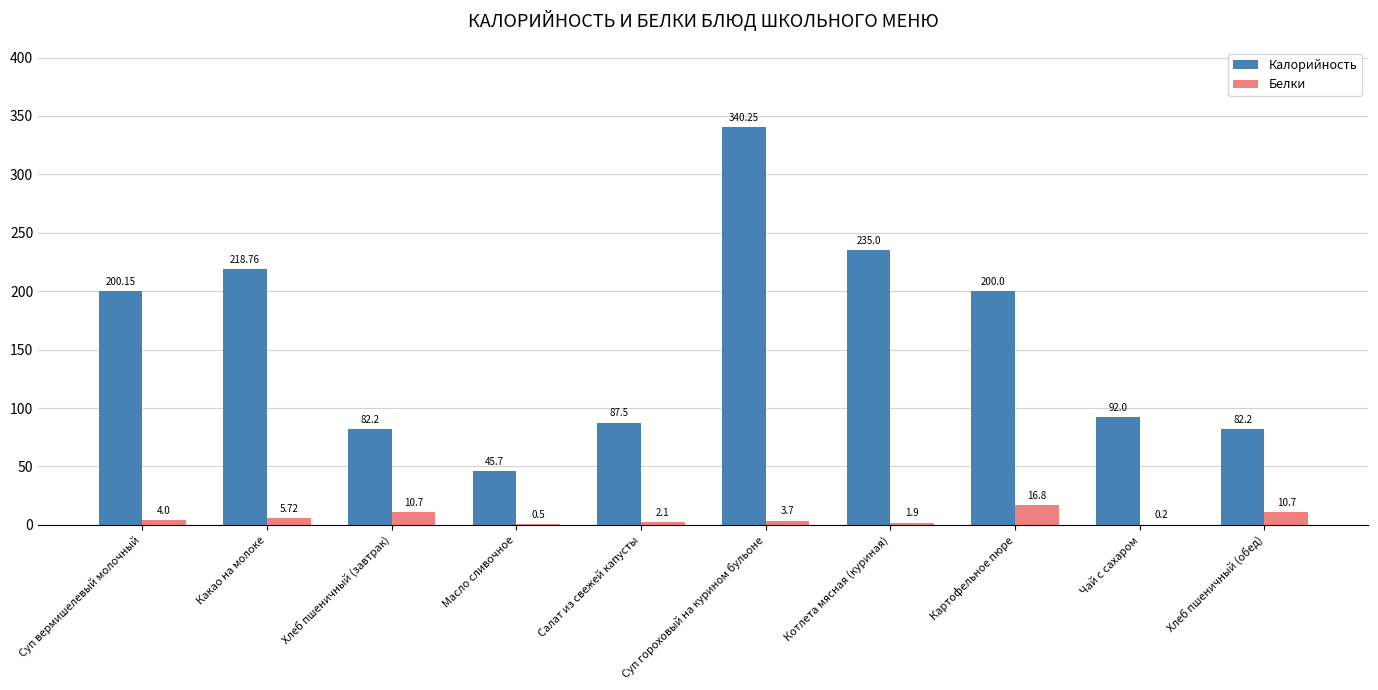

How many groups of bars are there?

10